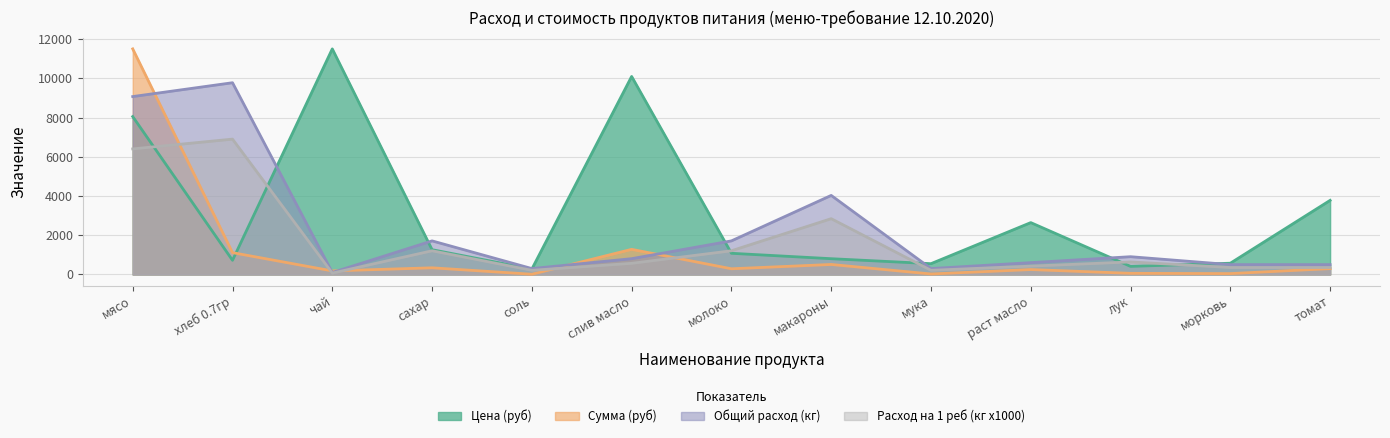

How many series are shown in this chart?

4